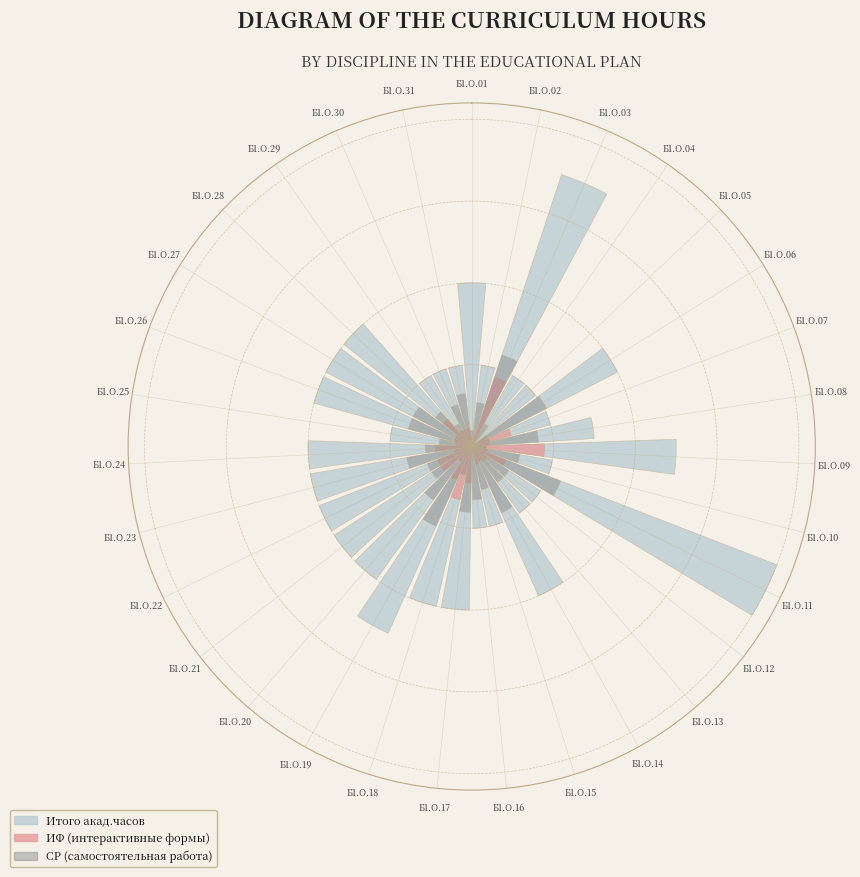

What is the largest slice in the pie chart?

Б1.О.11